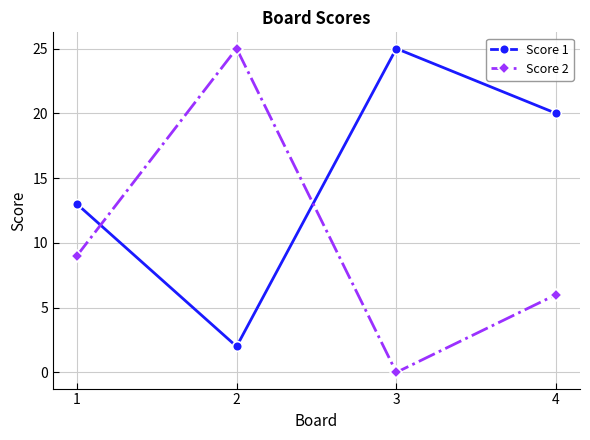

How many lines are shown in the chart?

2